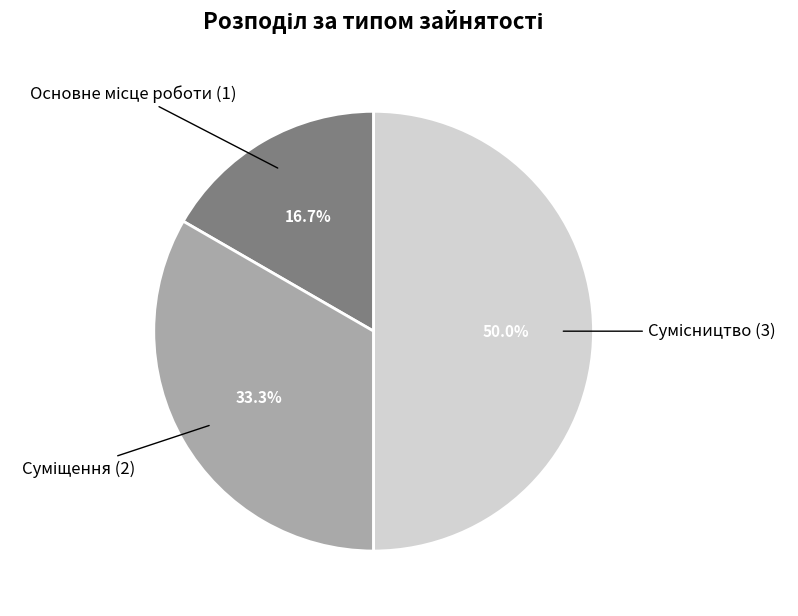

Is Сумісництво the majority of the pie?

No